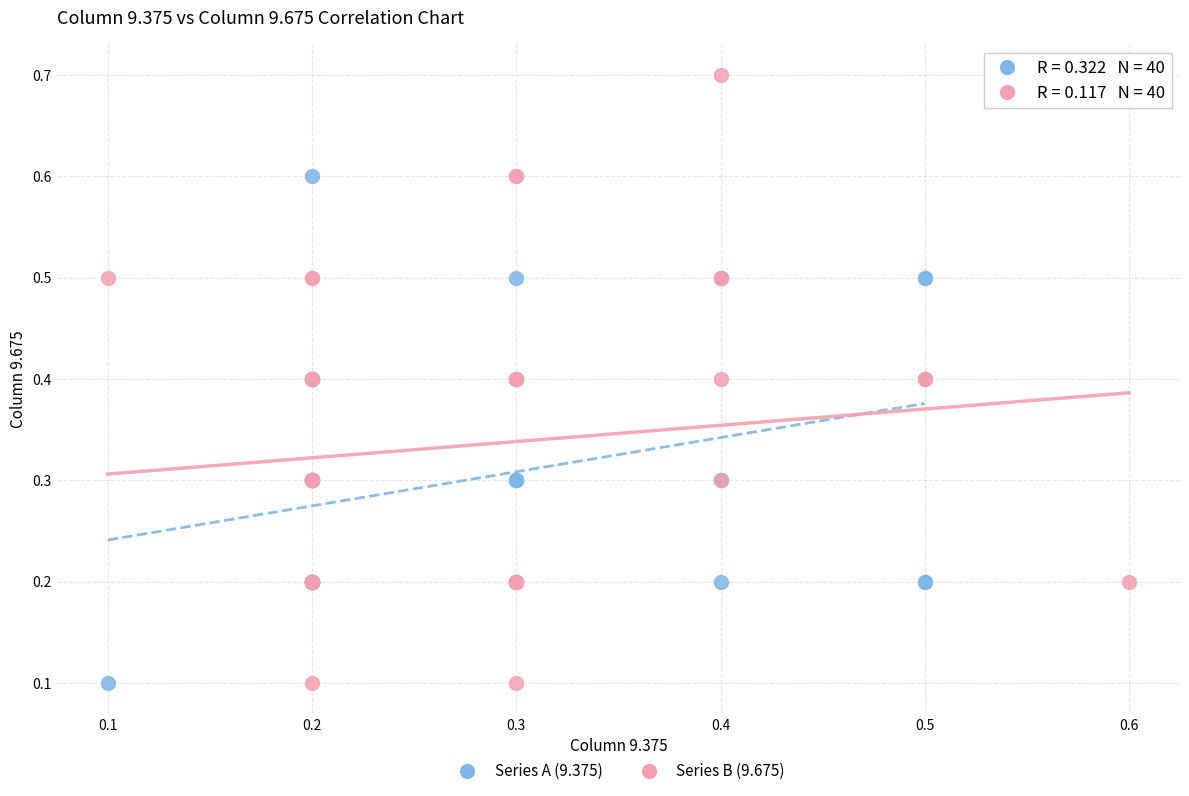

Which series contains the highest Y value?

Series B (9.675)